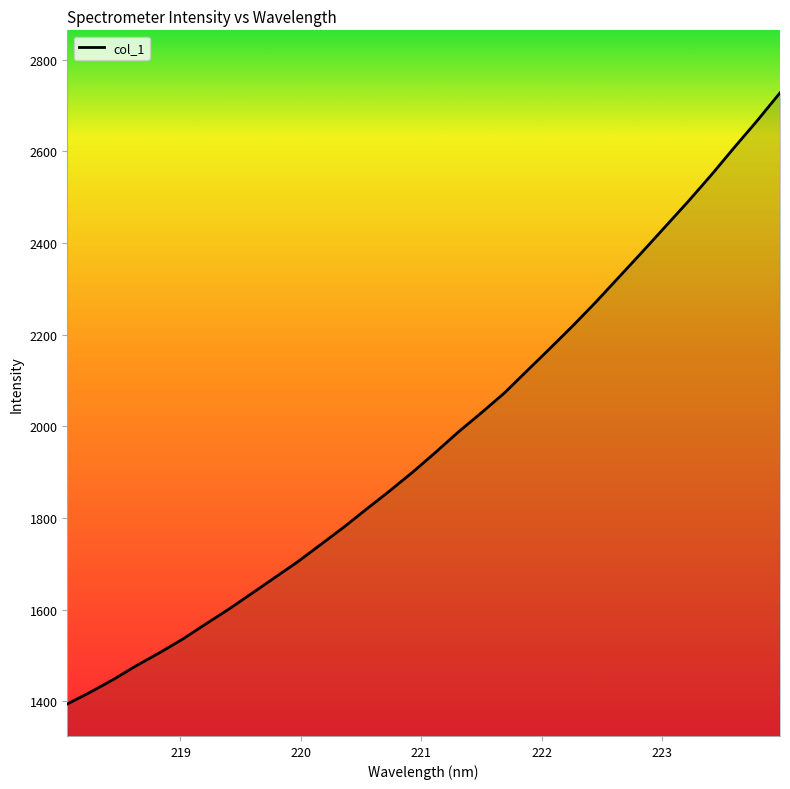

What is the difference between the maximum and minimum values?

1333.1